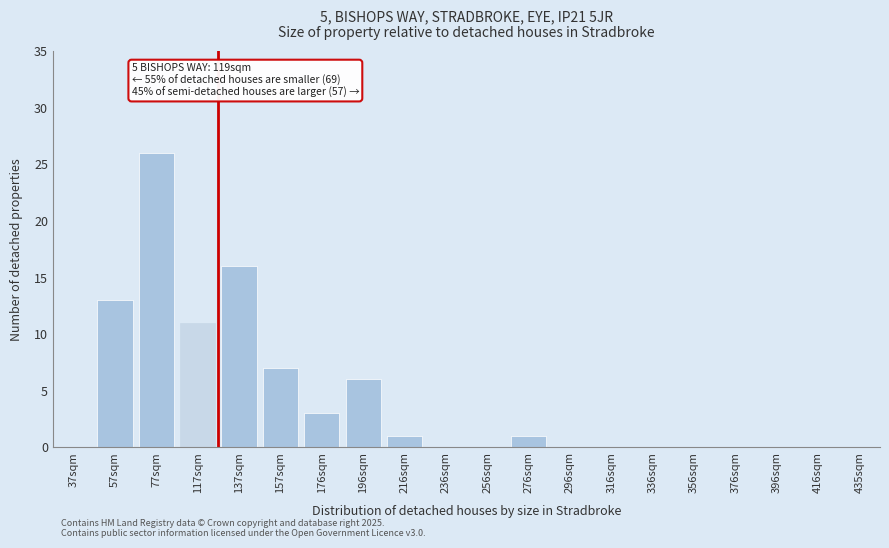

Reading right to left, transcribe all the data shown in this chart.

435sqm=0	416sqm=0	396sqm=0	376sqm=0	356sqm=0	336sqm=0	316sqm=0	296sqm=0	276sqm=1	256sqm=0	236sqm=0	216sqm=1	196sqm=6	176sqm=3	157sqm=7	137sqm=16	117sqm=11	77sqm=26	57sqm=13	37sqm=0